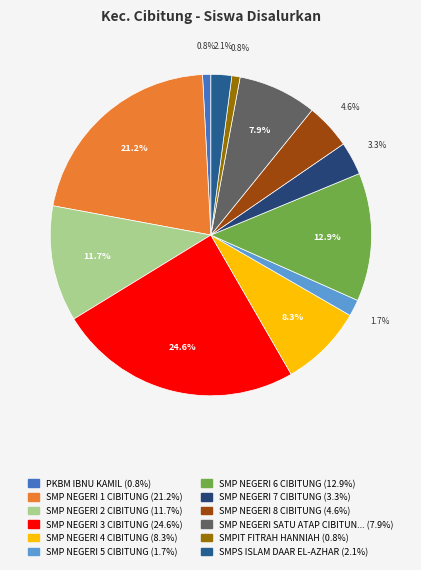

Count the number of slices in the pie.

12